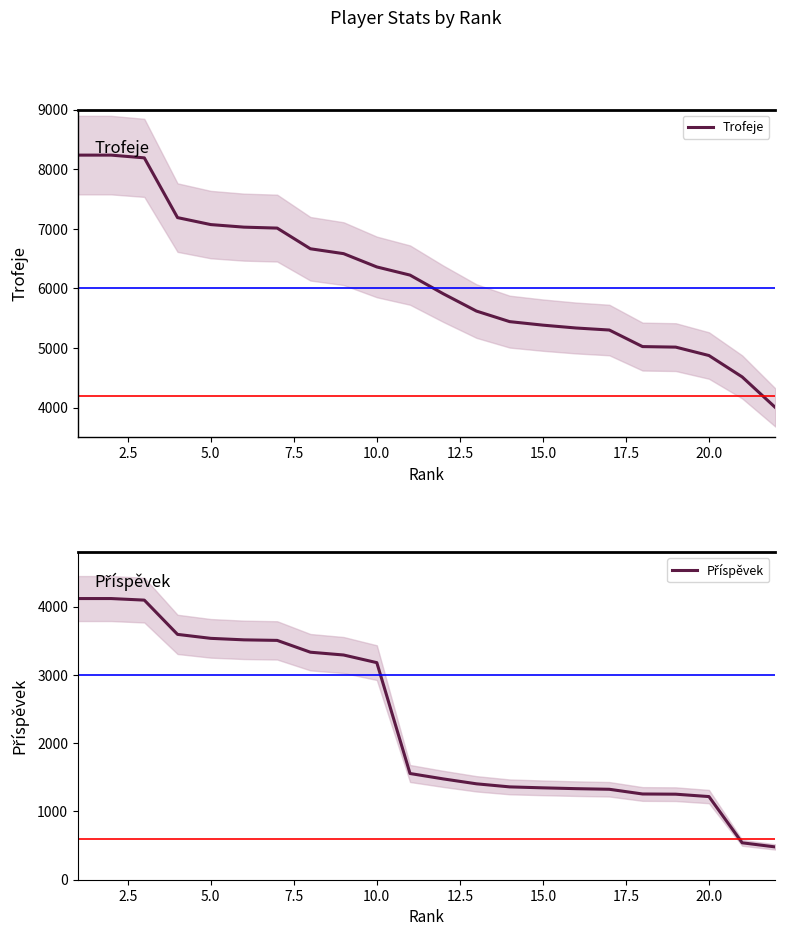

True or false: Příspěvek has more than 1 interior local peaks.

False